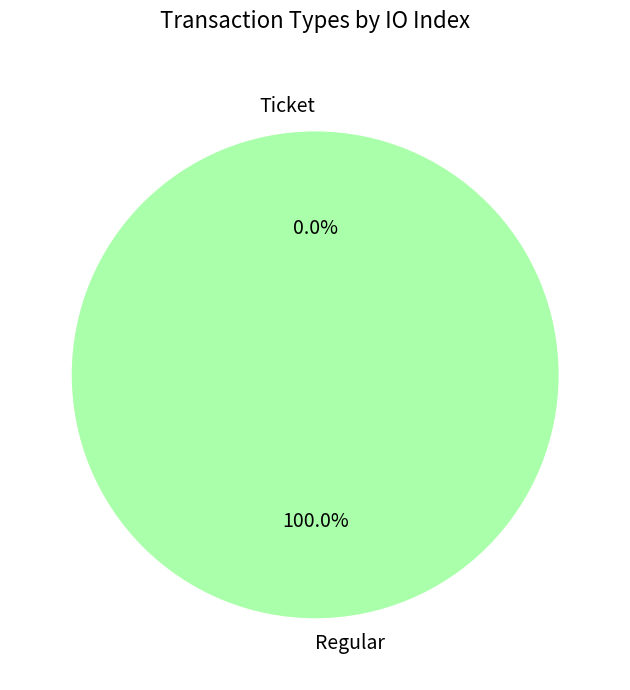

What is the largest slice in the pie chart?

Regular